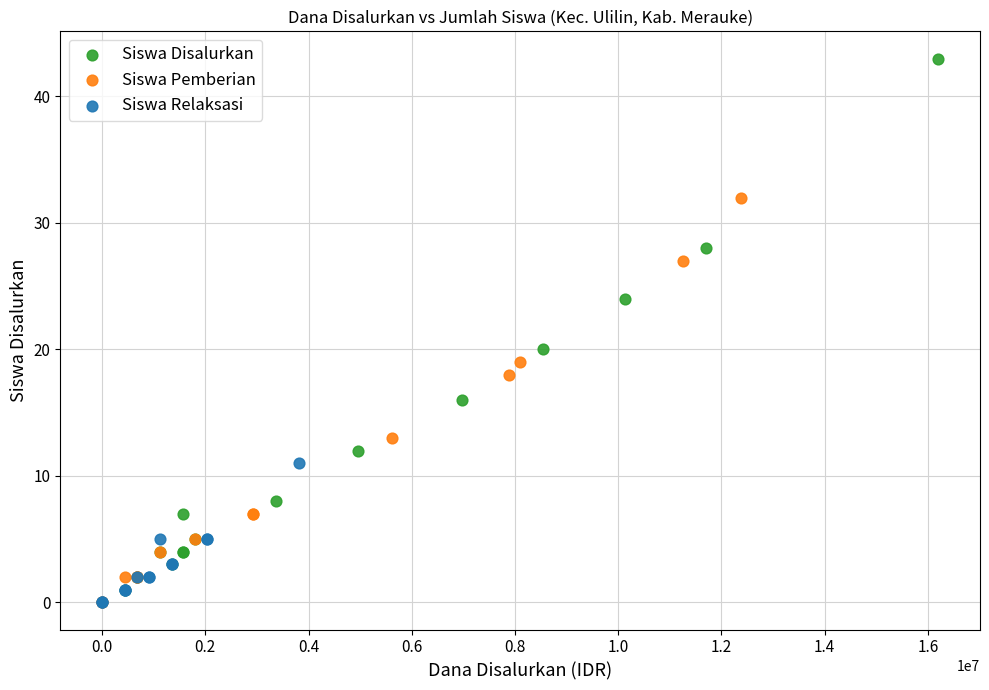

Which series reaches the maximum Y coordinate?

Siswa Disalurkan